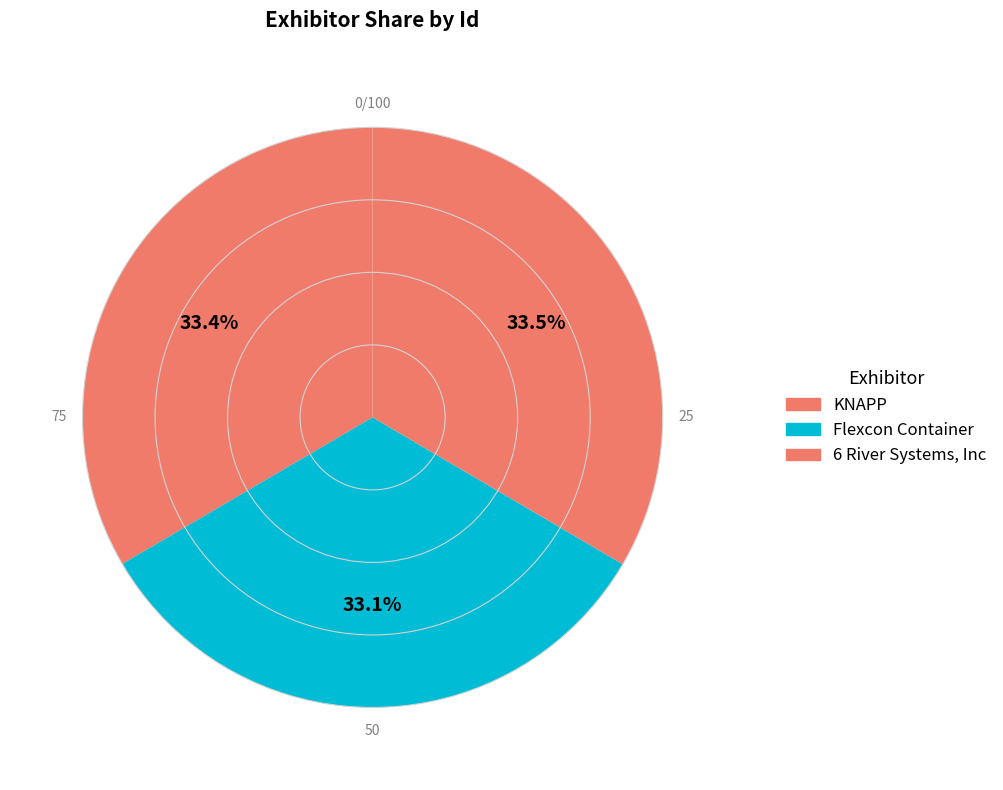

Combined, what portion of the pie is KNAPP and Flexcon Container?

66.5%